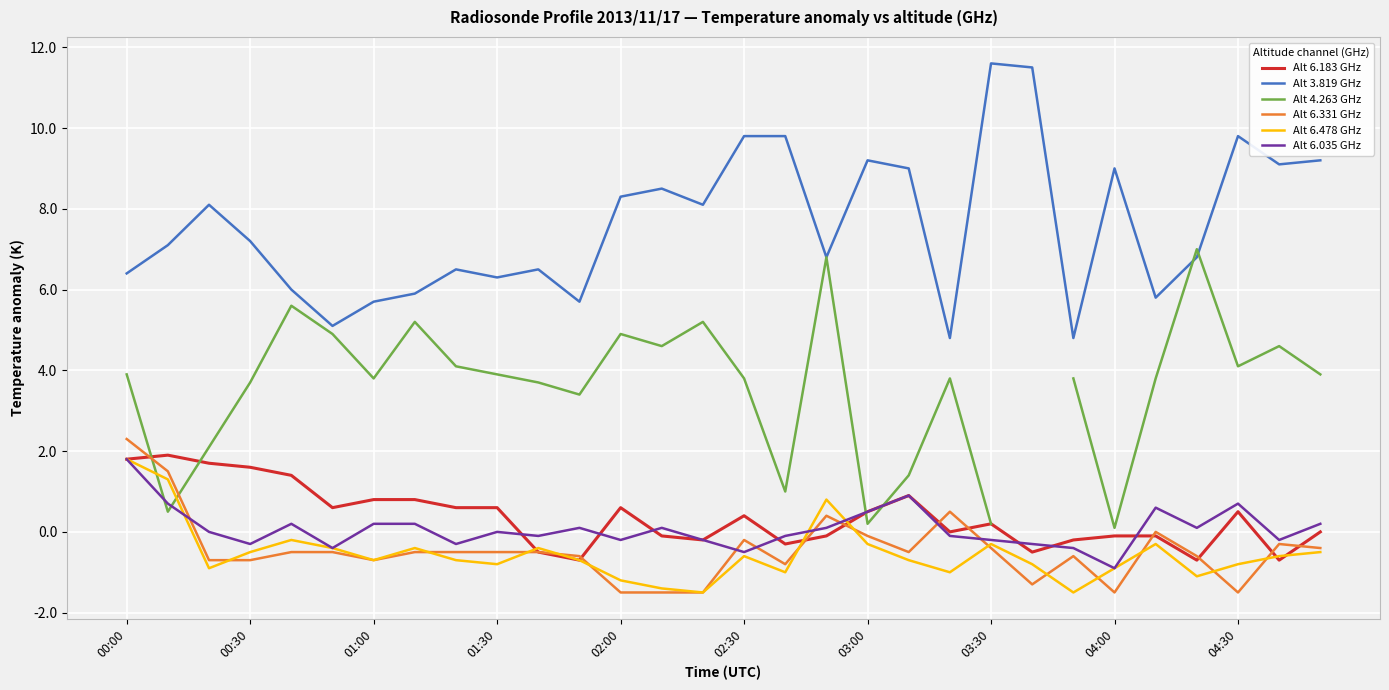

True or false: Alt 6.478 GHz and Alt 3.819 GHz cross at least once.

False